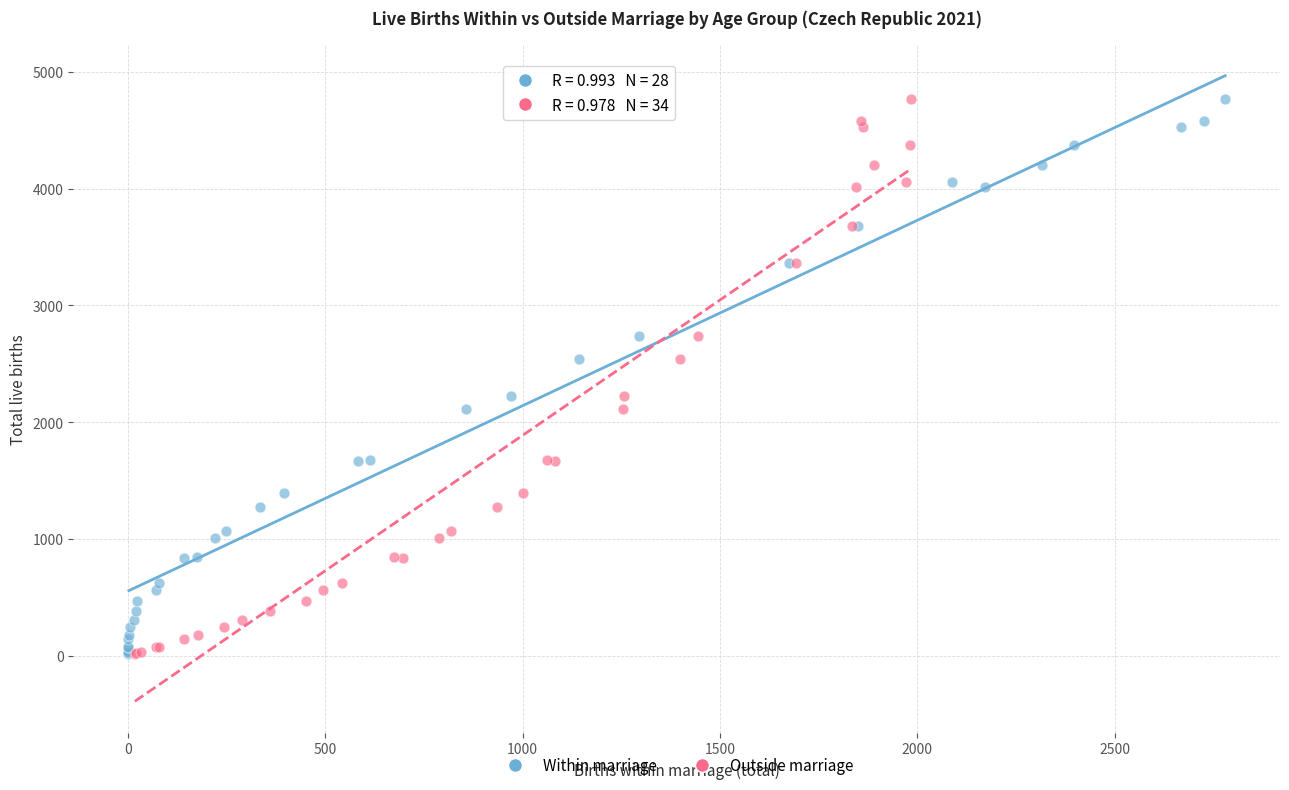

What are all the series names shown in the legend?

Within marriage, Outside marriage